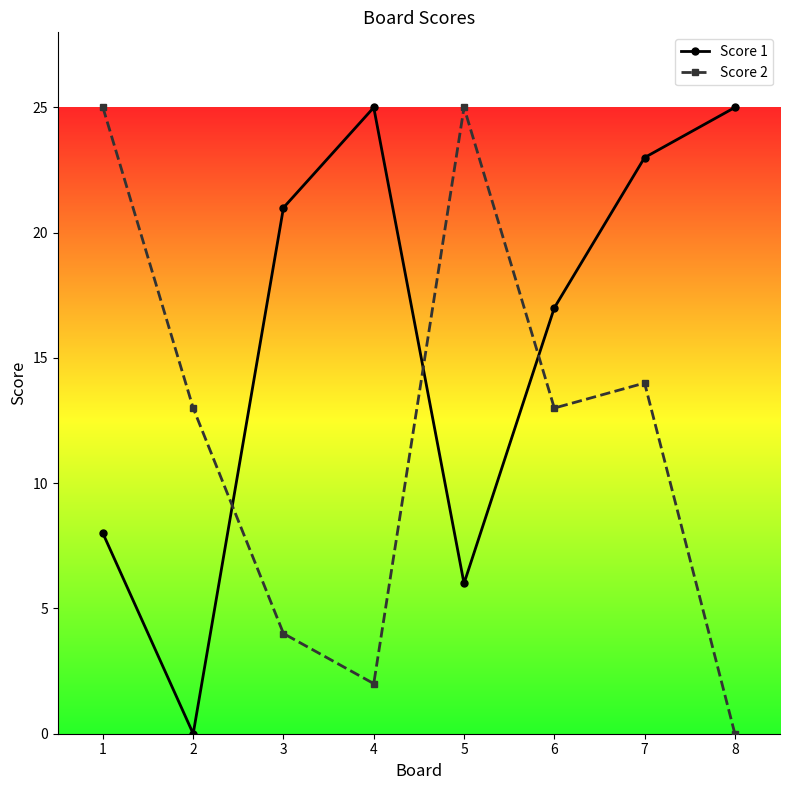

Where is Score 1 nearest to the value 12?

1